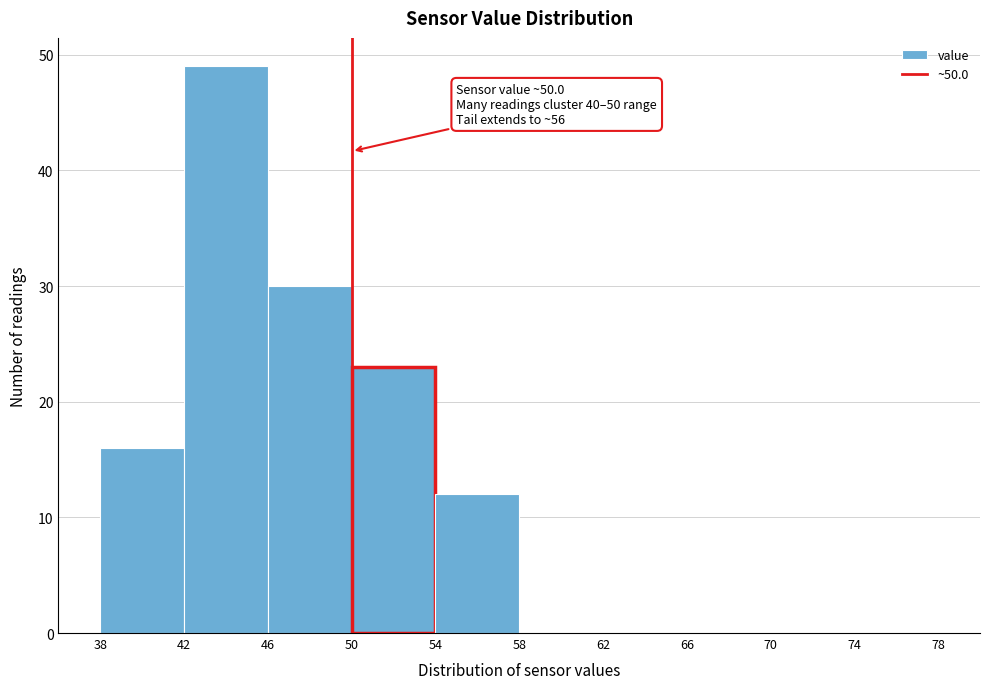

Over which range of the x-axis is the bar tallest?

42 to 46